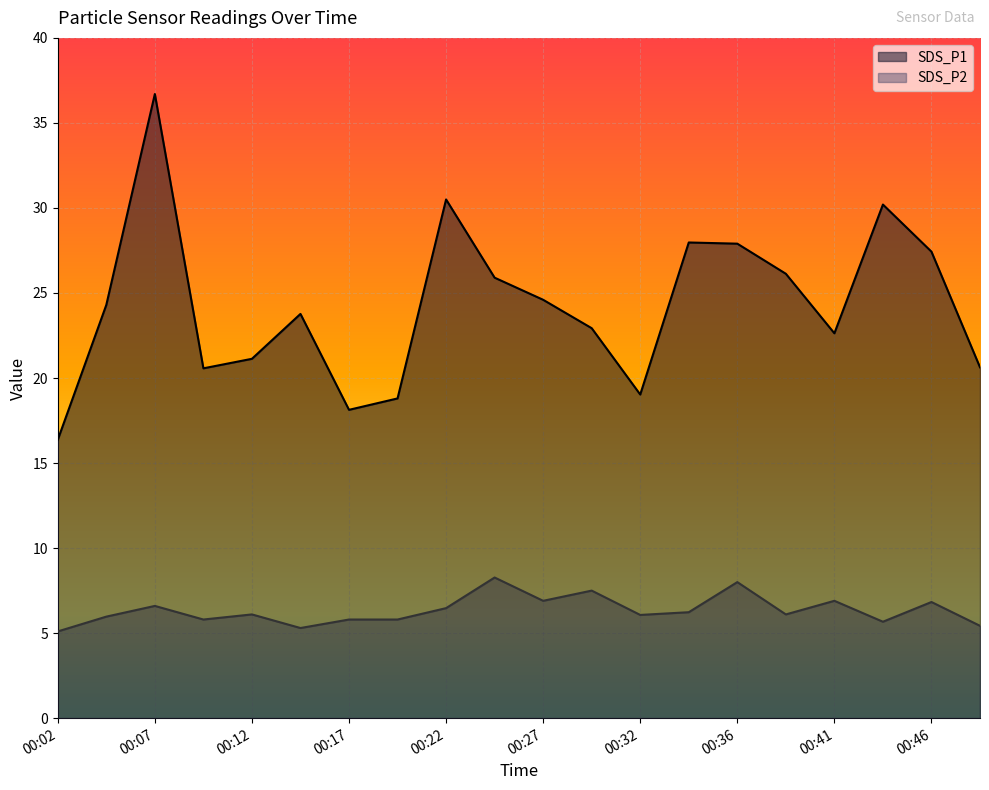

Between 00:44 and 00:46, which is larger?

00:44